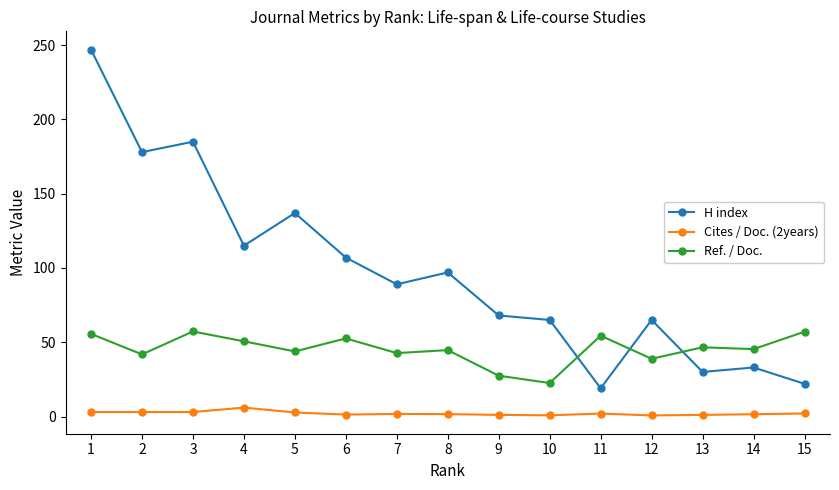

True or false: Ref. / Doc. and Cites / Doc. (2years) cross at least once.

False